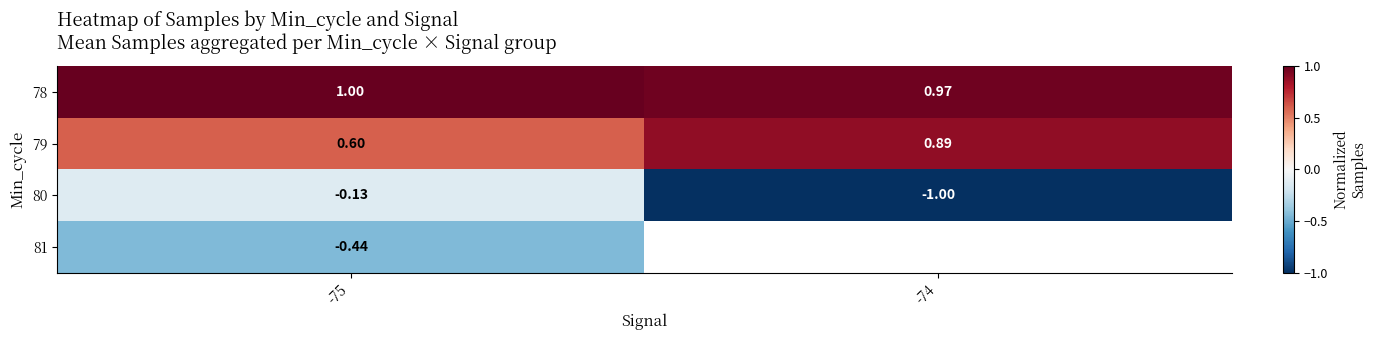

Which category has the highest value across all series?

-75